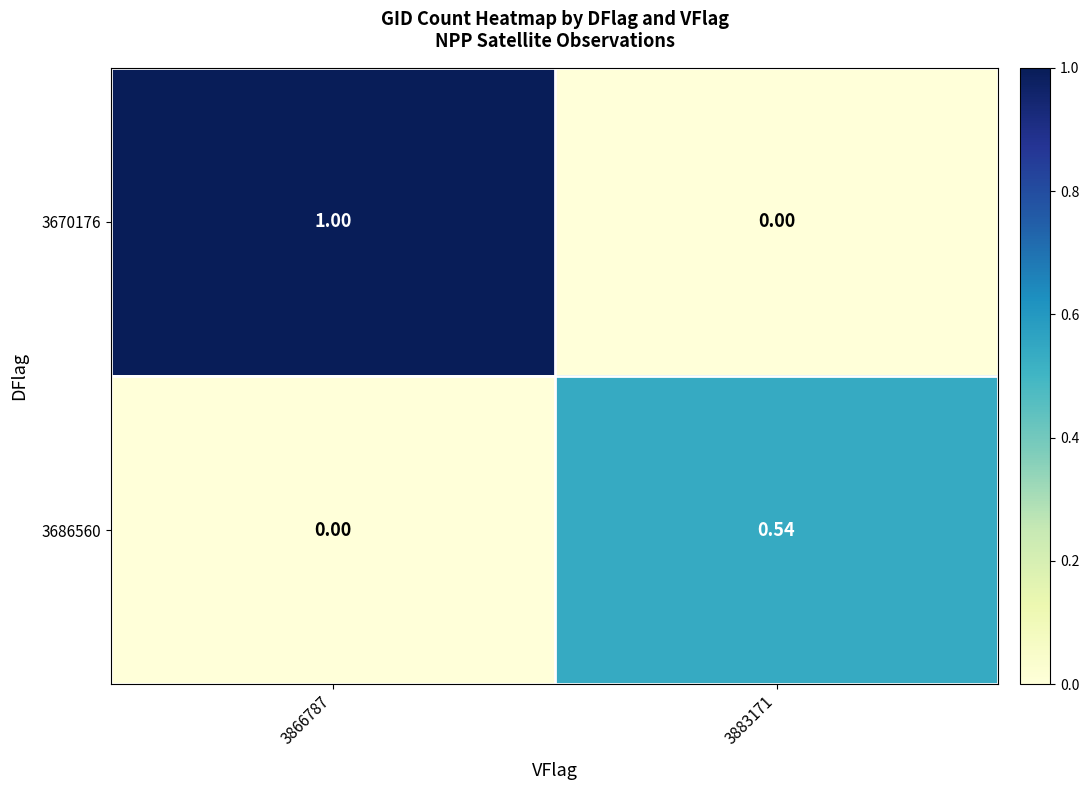

Rank the series by their maximum value, from highest to lowest.

3670176, 3686560